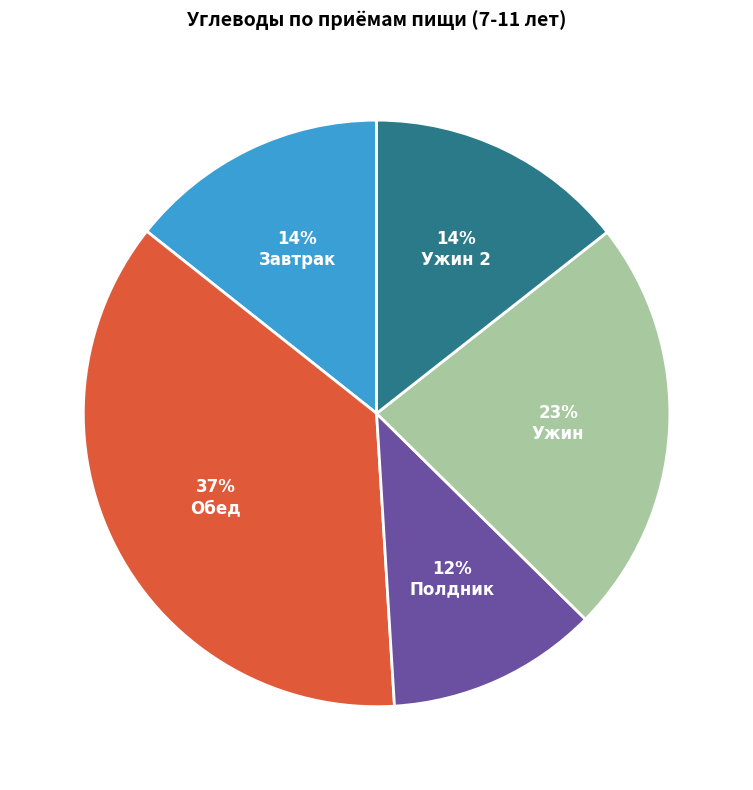

Does any single category account for the majority?

No